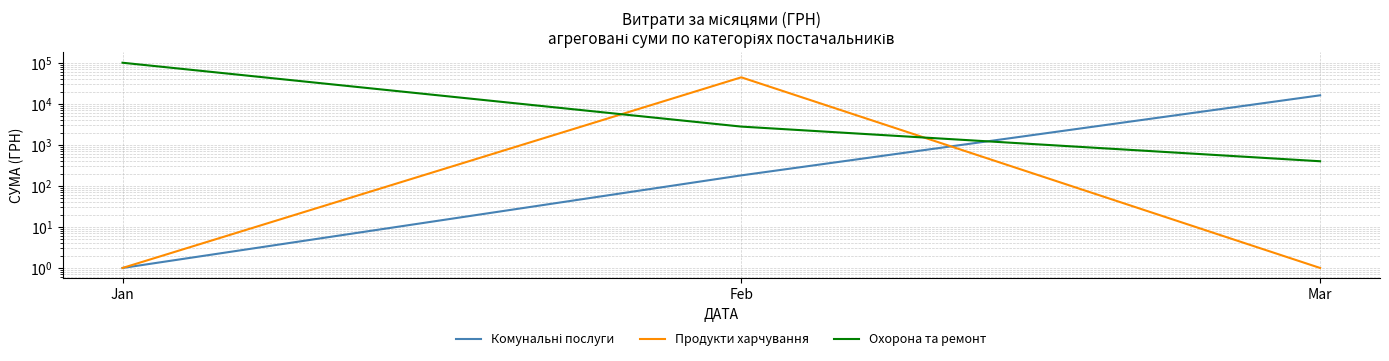

What is the difference between the highest and lowest values at Jan?

100986.0